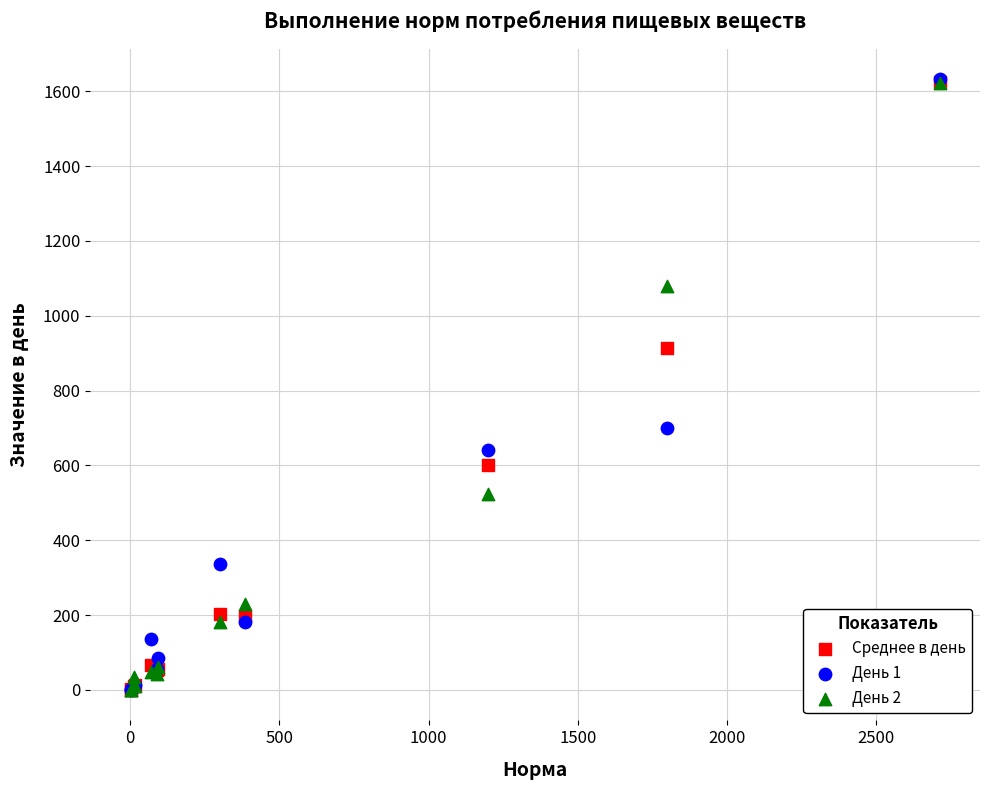

Across all series, what Y value is closest to 816?

913.4